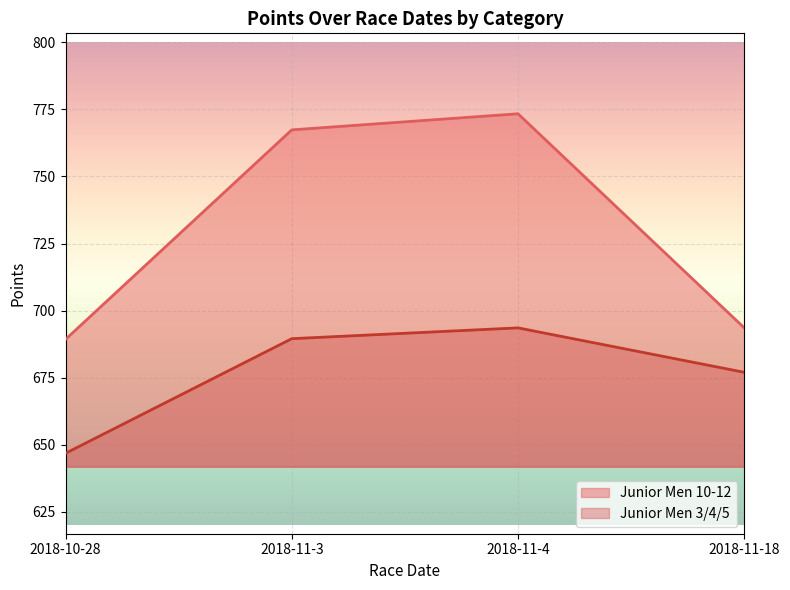

What is the difference between the maximum and second lowest values in the Junior Men 3/4/5 series?

16.6